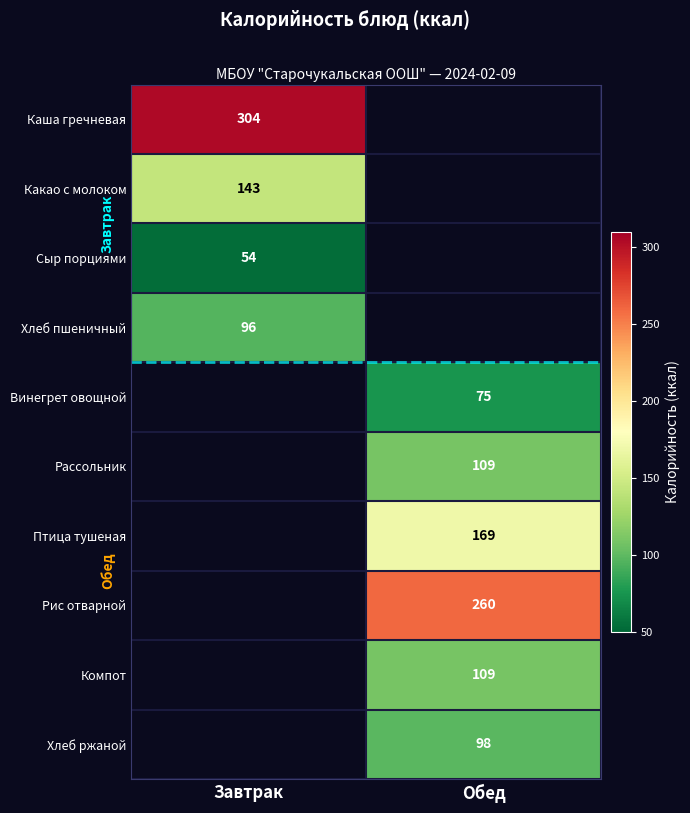

Which has a higher value, Завтрак or Обед?

Обед